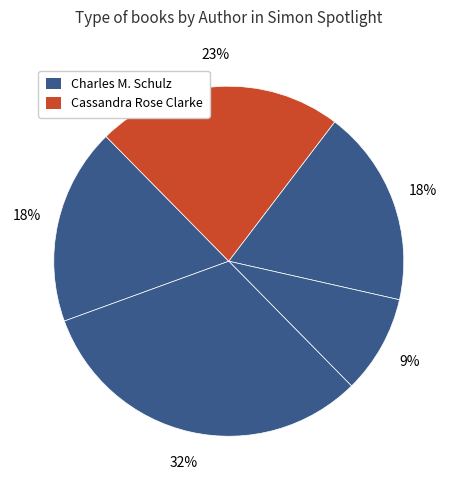

To the nearest percent, what is the average slice percentage?

20%